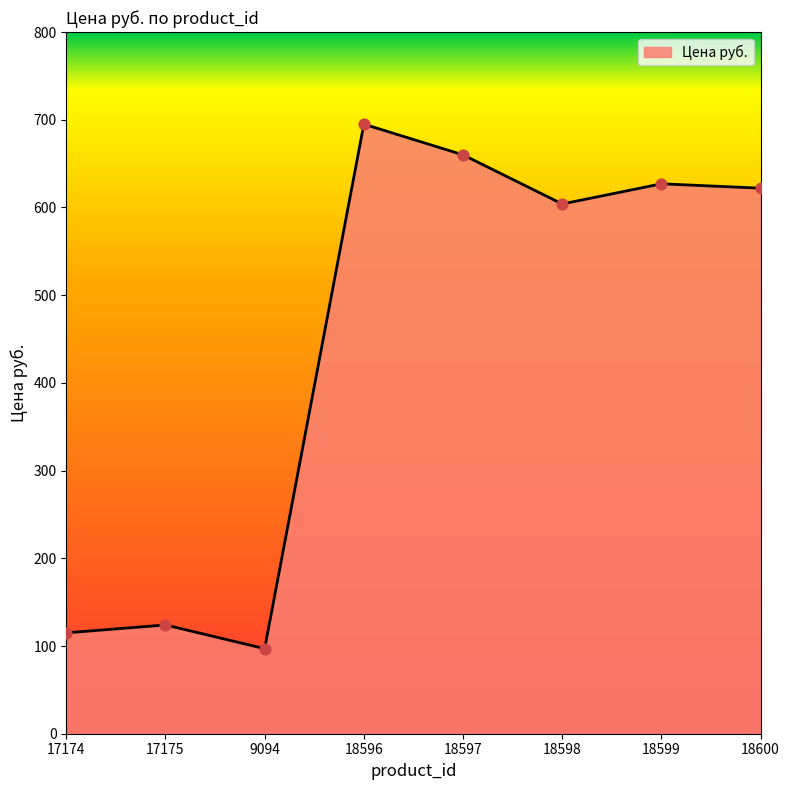

What is the ratio of the value at 17175 to the value at 18597?

0.2